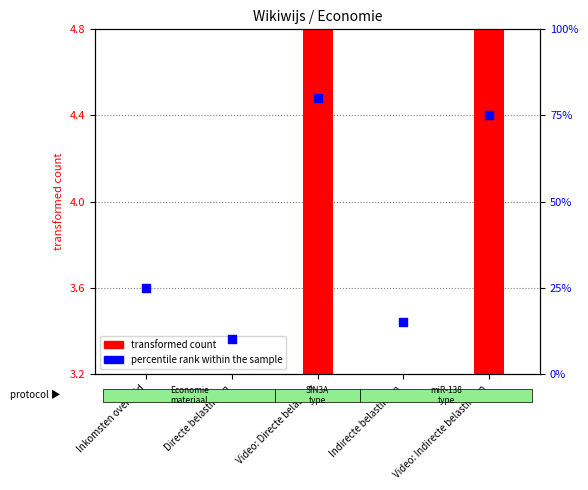

Which series reaches the maximum Y coordinate?

percentile rank within the sample